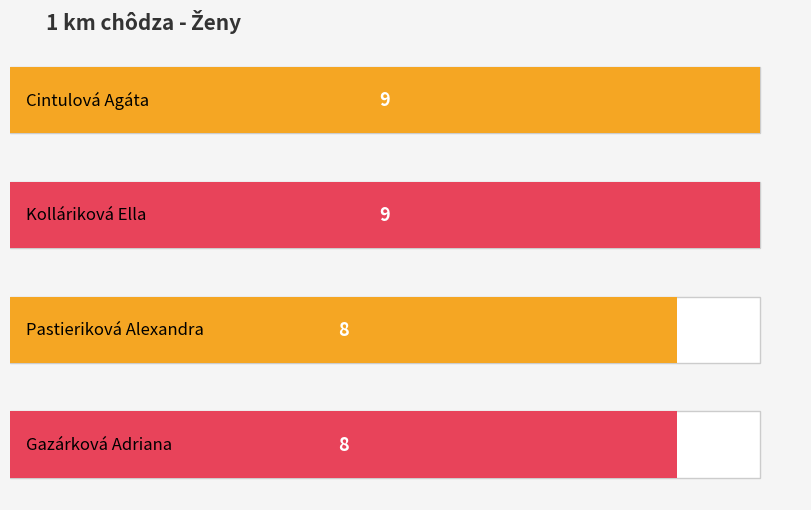

What is the value of the 4th bar from the left?

8